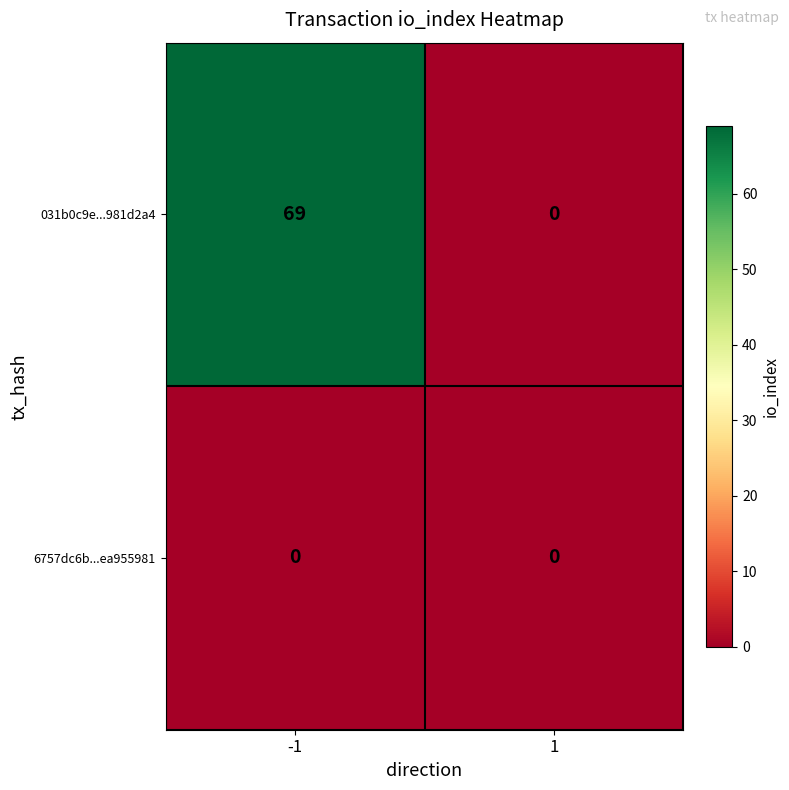

Reading right to left, extract all data points from this chart.

031b0c9e...981d2a4: 0	69
6757dc6b...ea955981: 0	0